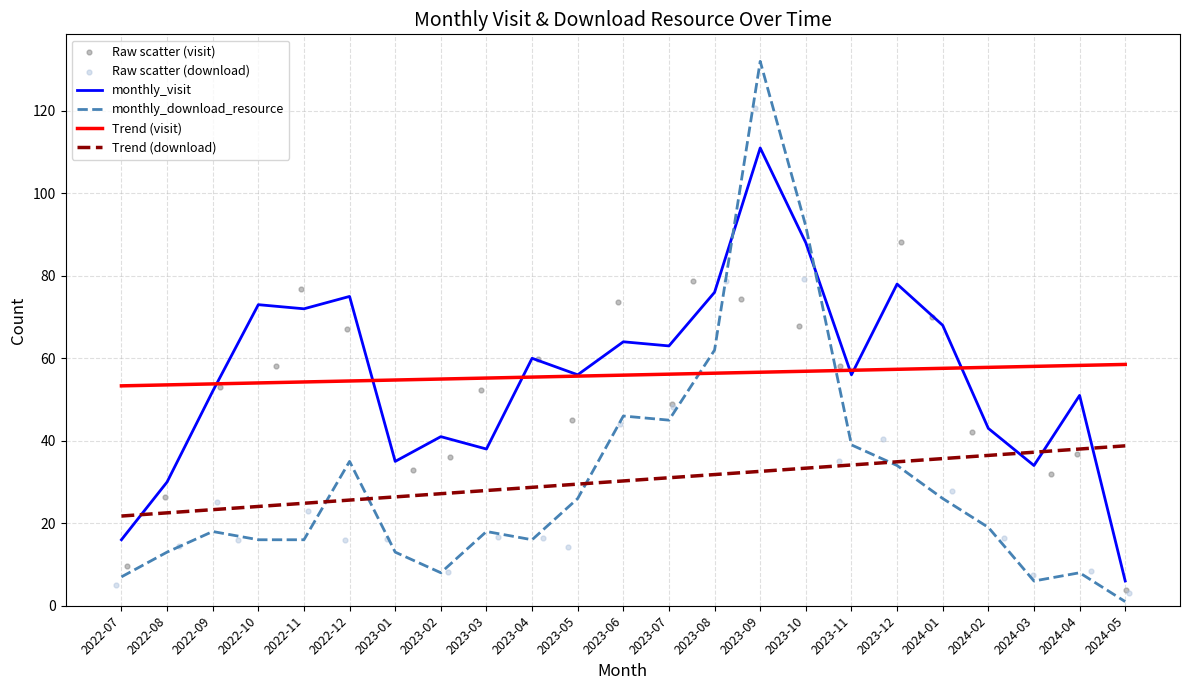

Is the value of monthly_visit at 2023-03 greater than the value of Trend (download) at 2023-03?

Yes